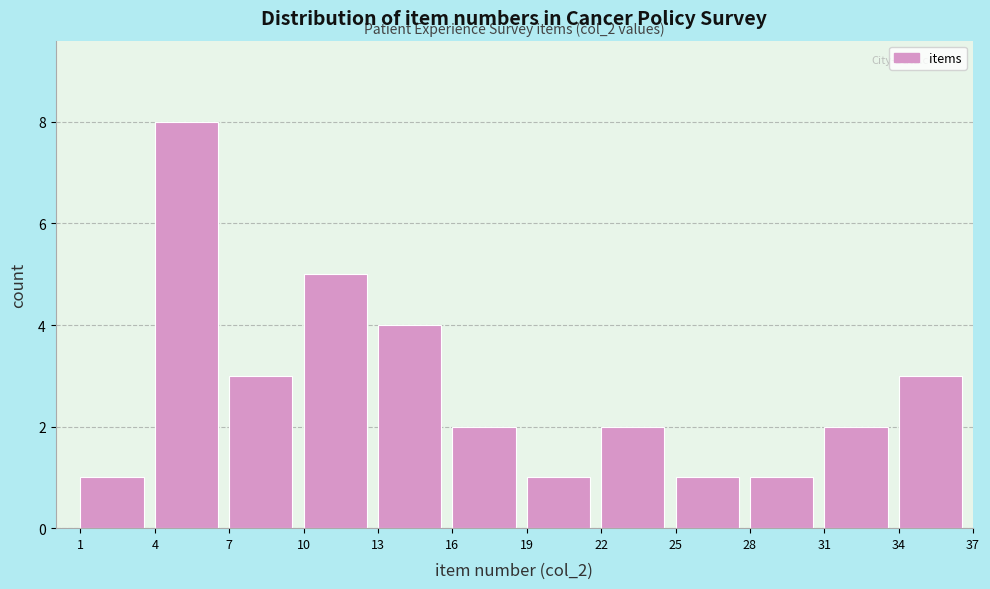

Reading left to right, transcribe all the data shown in this chart.

1=1	4=8	7=3	10=5	13=4	16=2	19=1	22=2	25=1	28=1	31=2	34=3